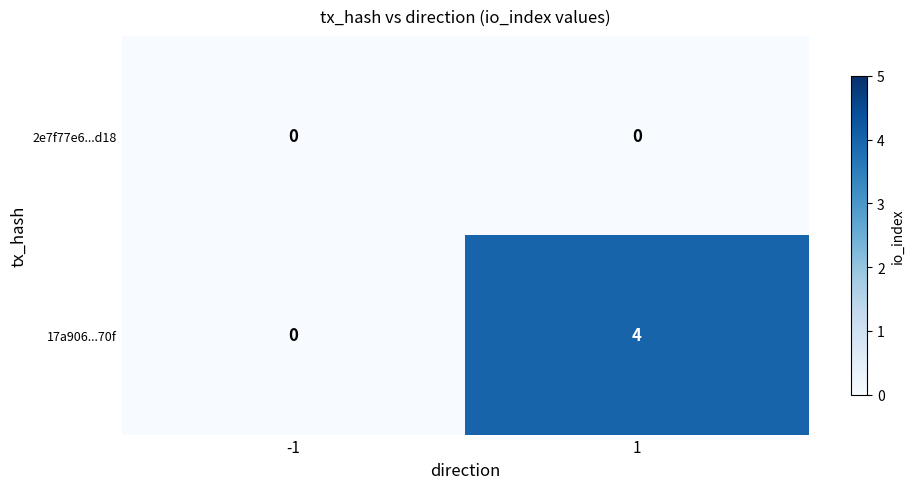

How many categories are shown in the chart?

2